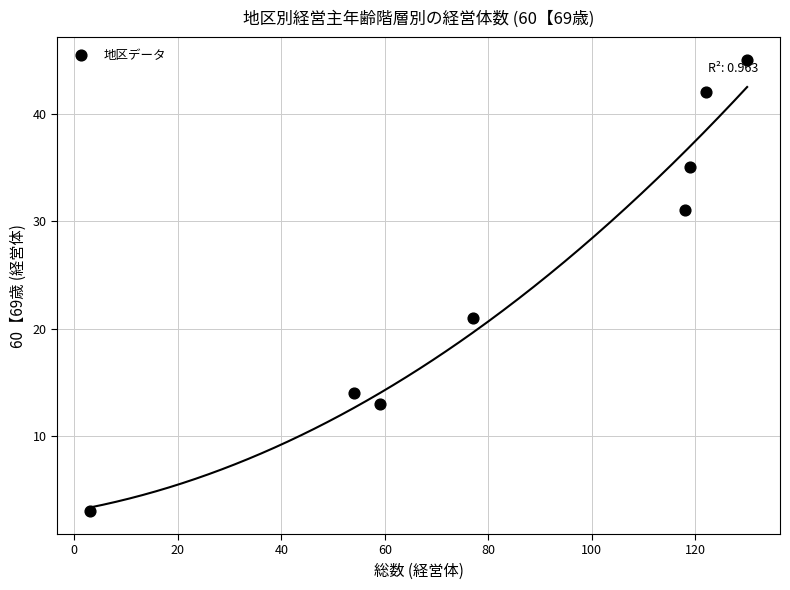

What is the range of Y values (max minus min)?

42